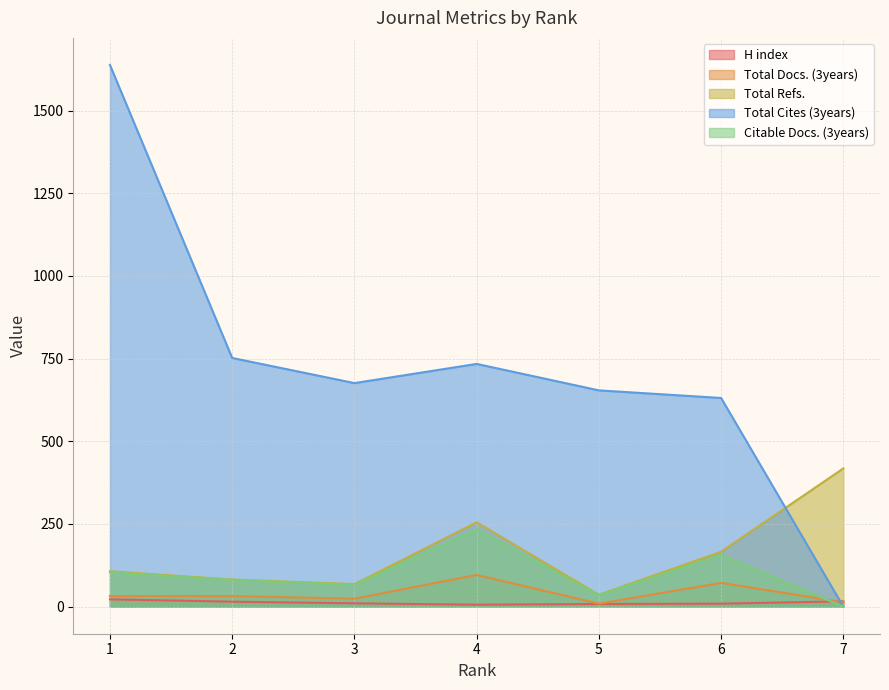

At which category is the sum across all series the highest?

1